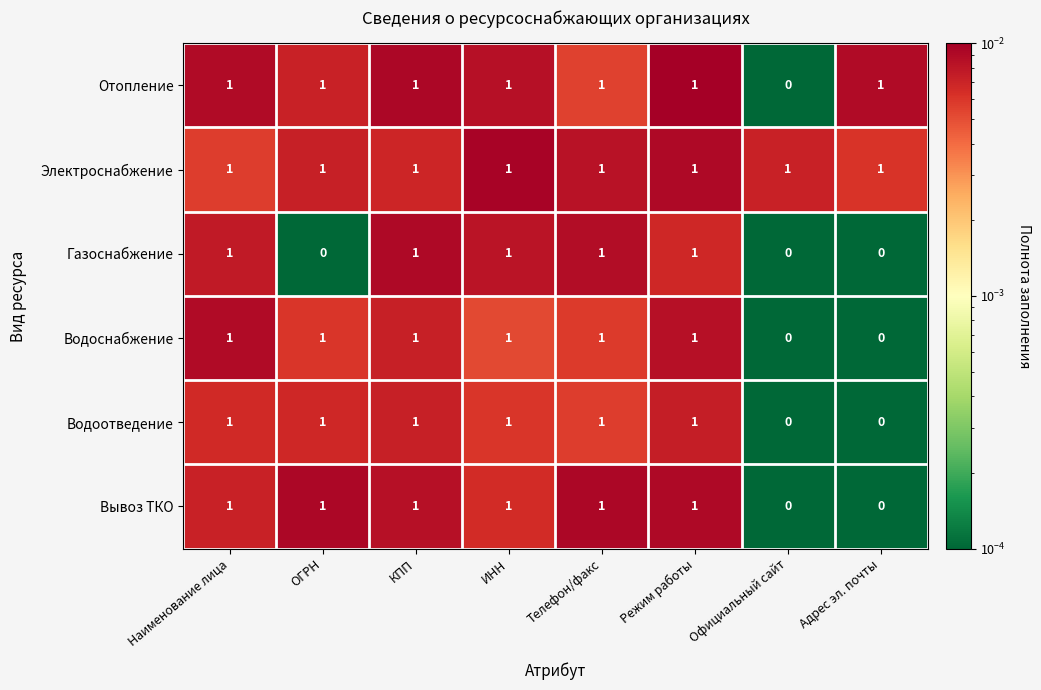

Which series changed the most between ОГРН and КПП?

Газоснабжение